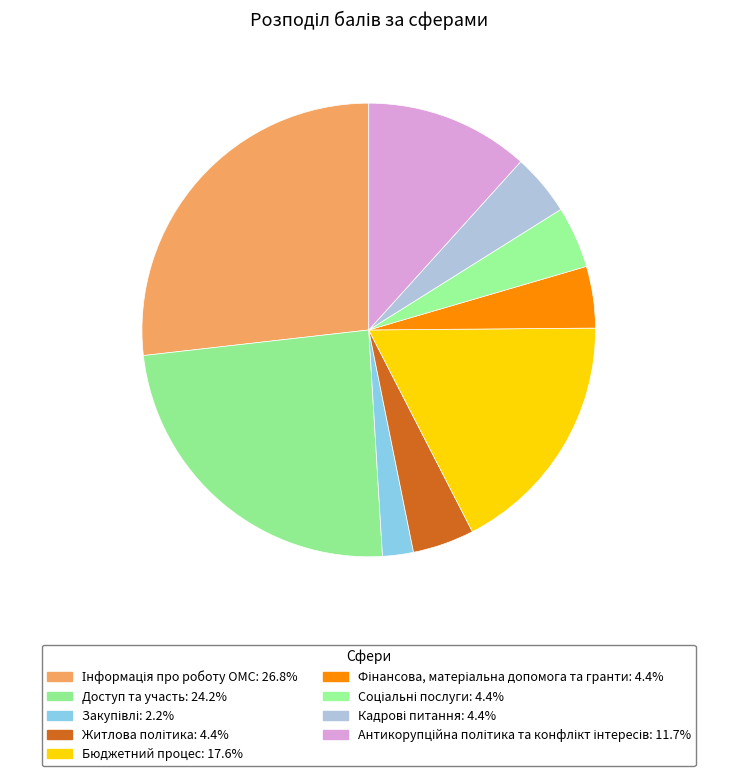

What percentage is the Доступ та участь slice, to the nearest percent?

24%